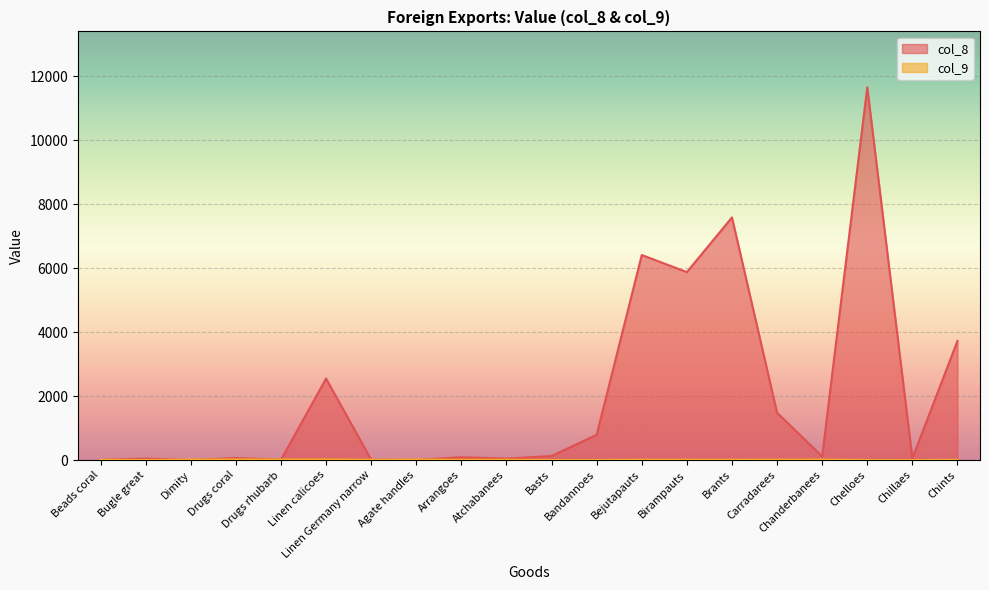

What is the difference between the maximum and second lowest values in the col_9 series?

19